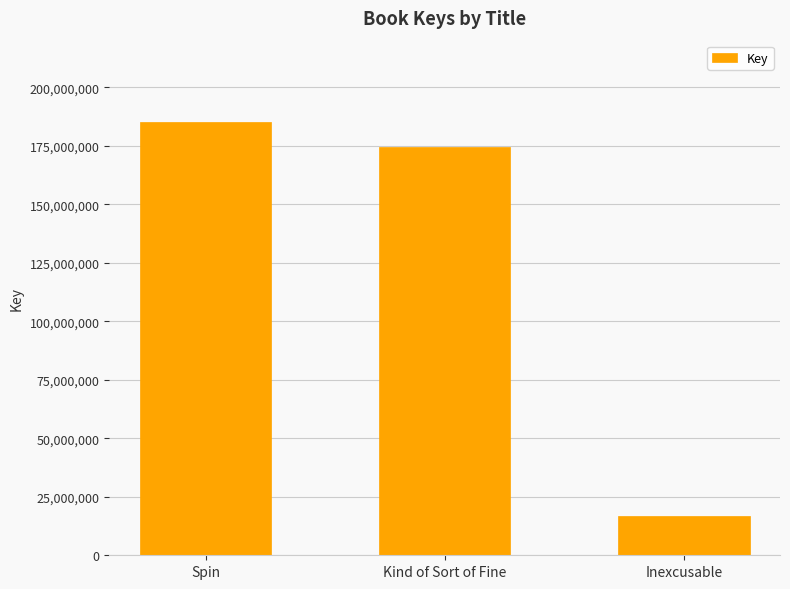

List the labels in order of value, largest first.

Spin, Kind of Sort of Fine, Inexcusable